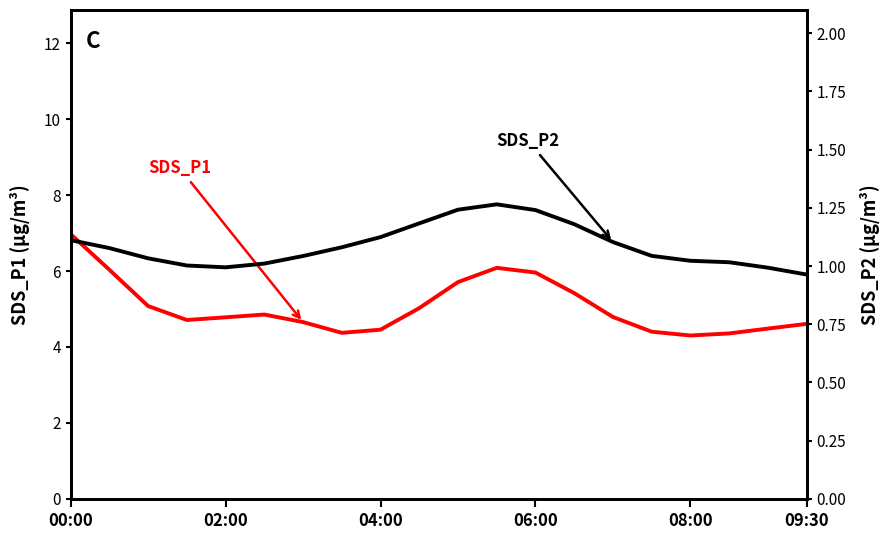

The SDS_P1 series shows 4.4 at 7. True or false?

True